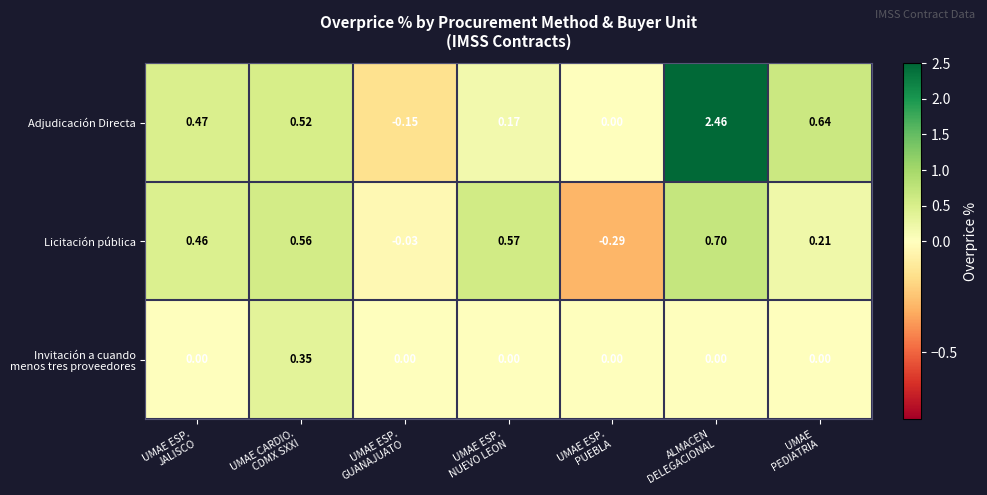

Which series has the largest total across all categories?

Adjudicación Directa